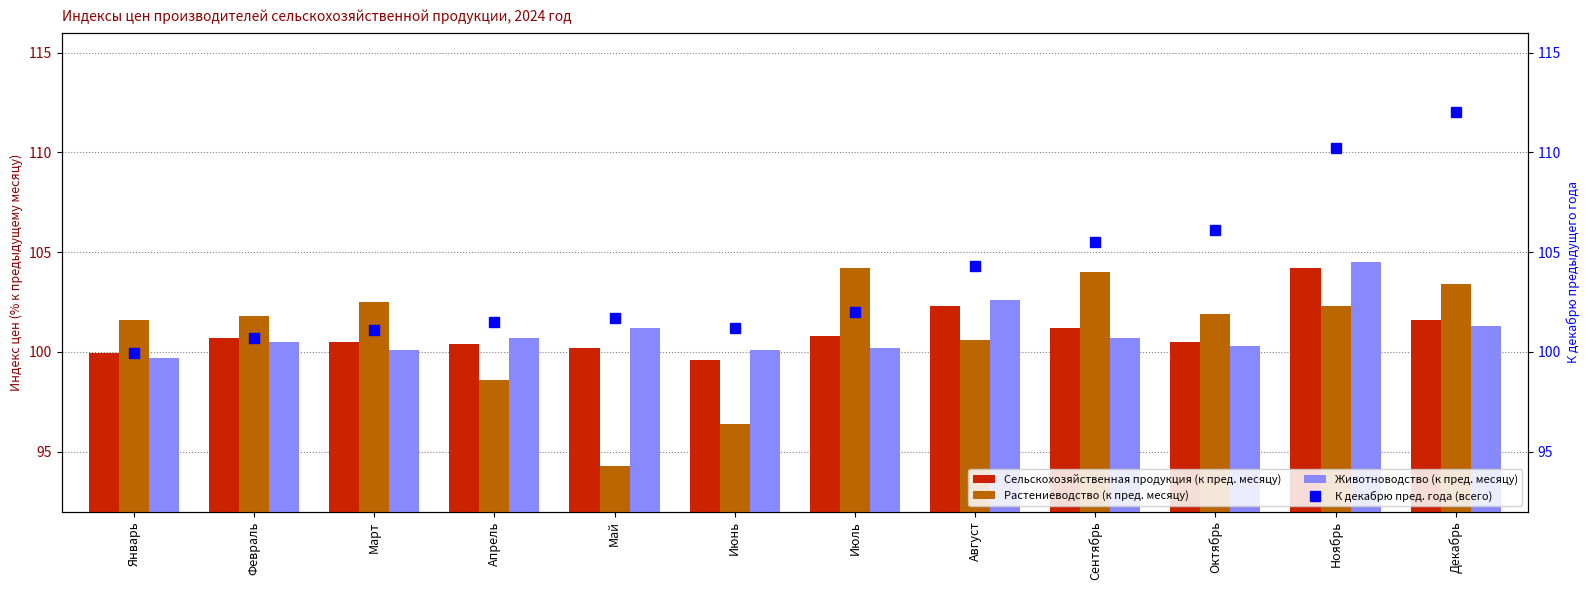

Is it true that Растениеводство (к пред. месяцу) equals 98.6 at Апрель?

True